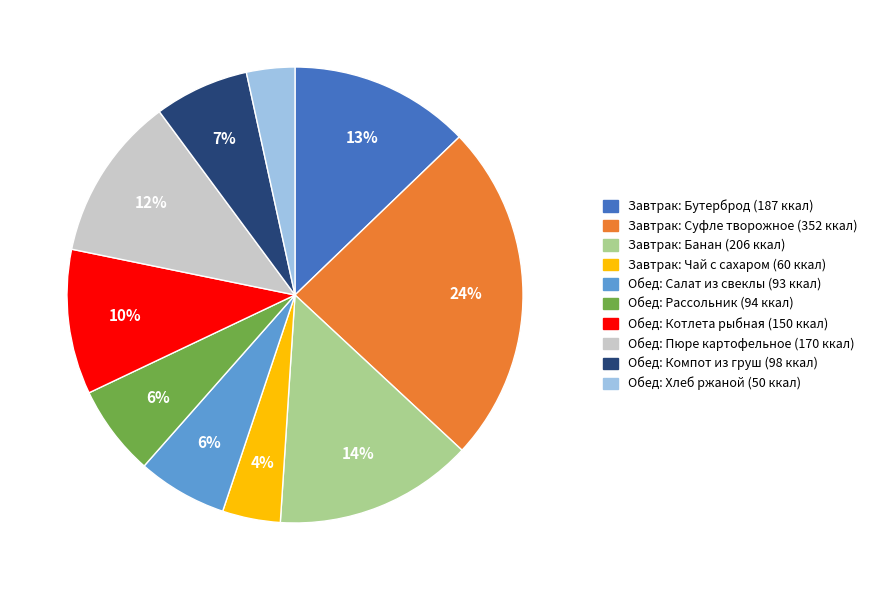

To the nearest percent, what is the average slice percentage?

10%